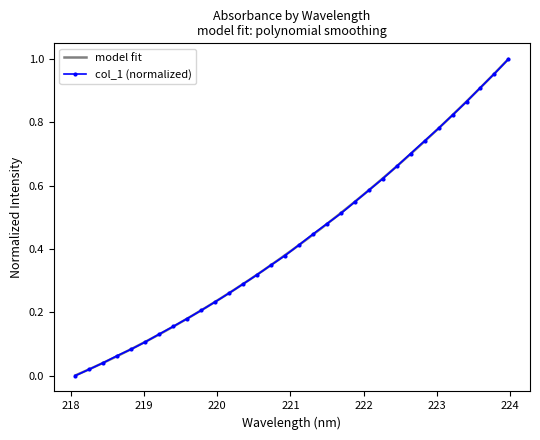

List the labels in order of value, largest first.

223.9802, 223.7895, 223.5987, 223.408, 223.2172, 223.0264, 222.8355, 222.6447, 222.4538, 222.263, 222.0721, 221.8812, 221.6902, 221.4993, 221.3083, 221.1174, 220.9264, 220.7354, 220.5444, 220.3533, 220.1623, 219.9712, 219.7801, 219.589, 219.3979, 219.2067, 219.0156, 218.8244, 218.6332, 218.442, 218.2508, 218.0596